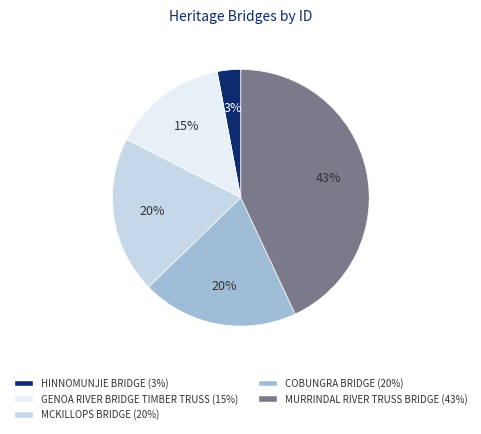

How many segments does this pie chart have?

5